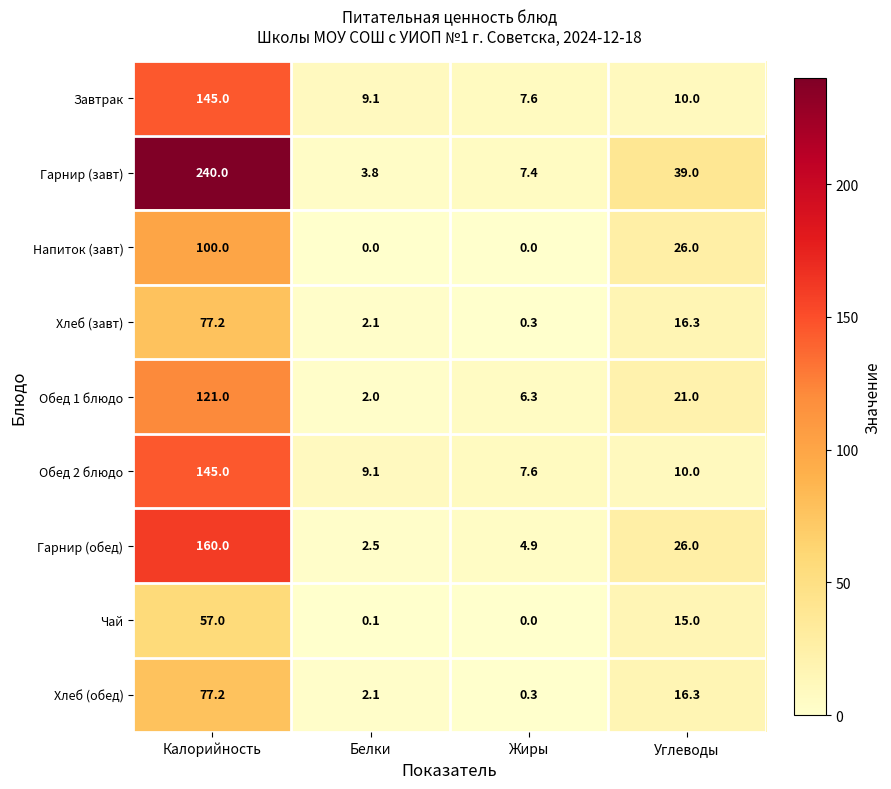

Which series has the largest total across all categories?

Гарнир (завт)